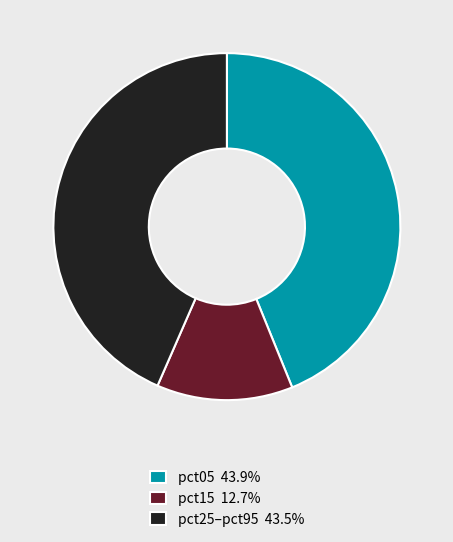

Does any single category account for the majority?

No